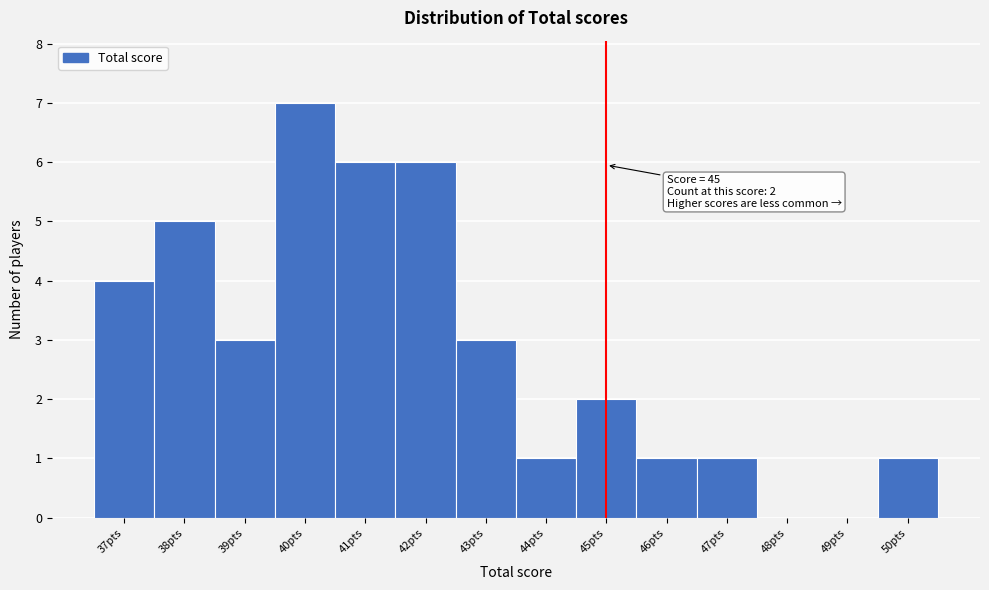

Reading right to left, list all the values displayed in this chart.

50pts=1	49pts=0	48pts=0	47pts=1	46pts=1	45pts=2	44pts=1	43pts=3	42pts=6	41pts=6	40pts=7	39pts=3	38pts=5	37pts=4